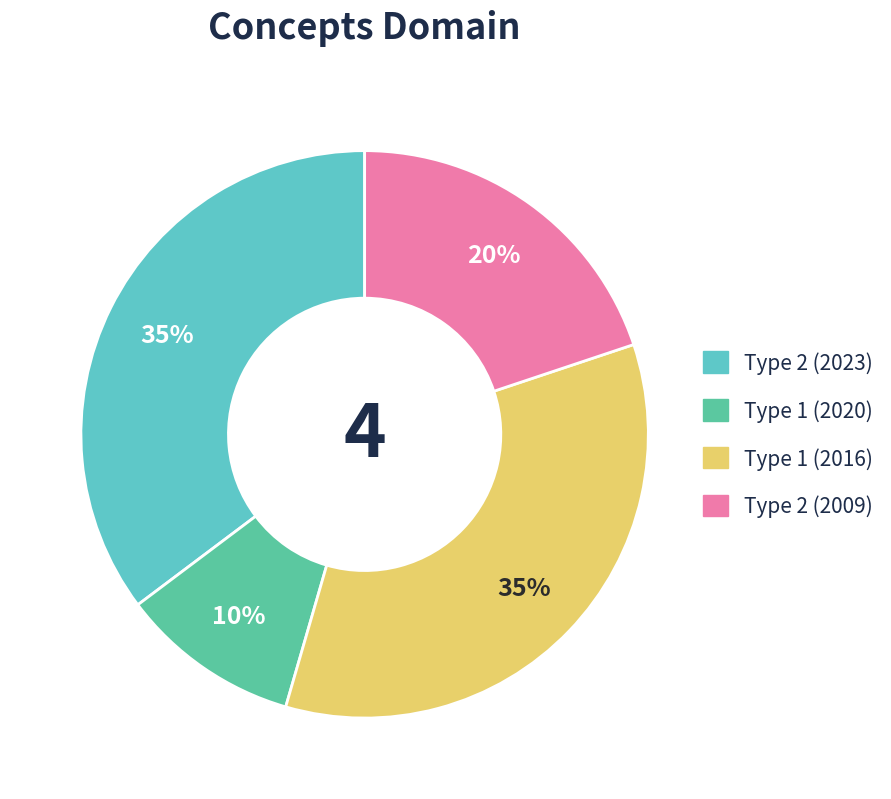

Is it true that Type 1 (2016) is 35% of the pie?

True